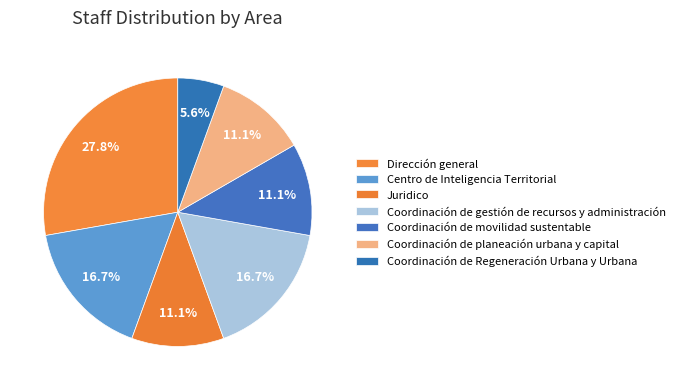

To the nearest percent, what percentage of the pie is Centro de Inteligencia Territorial?

17%